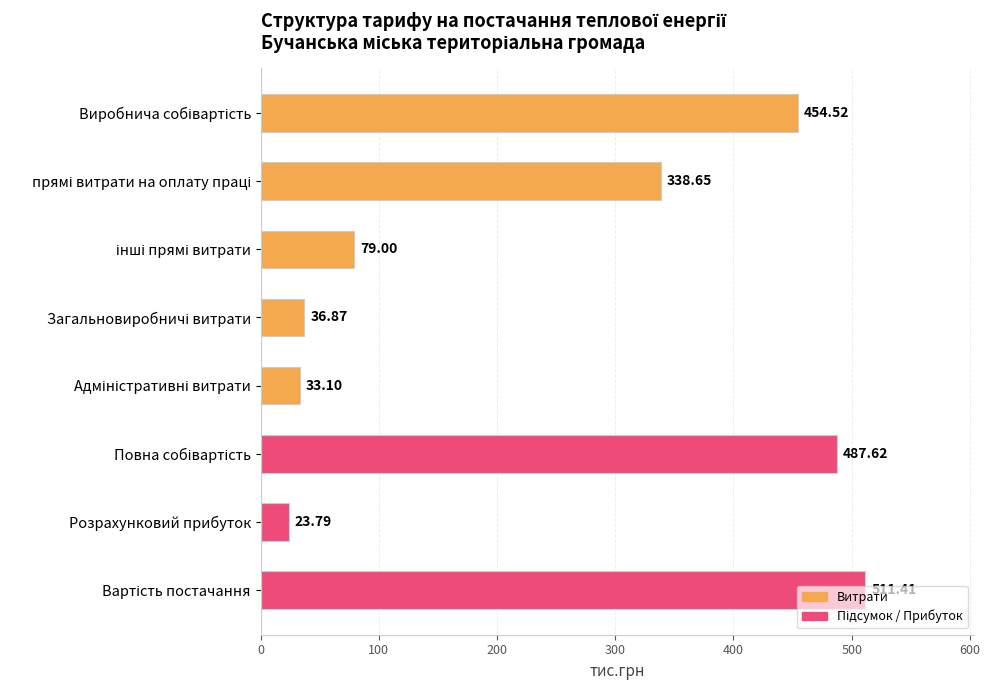

What is the label of the 2nd bar from the bottom?

Розрахунковий прибуток